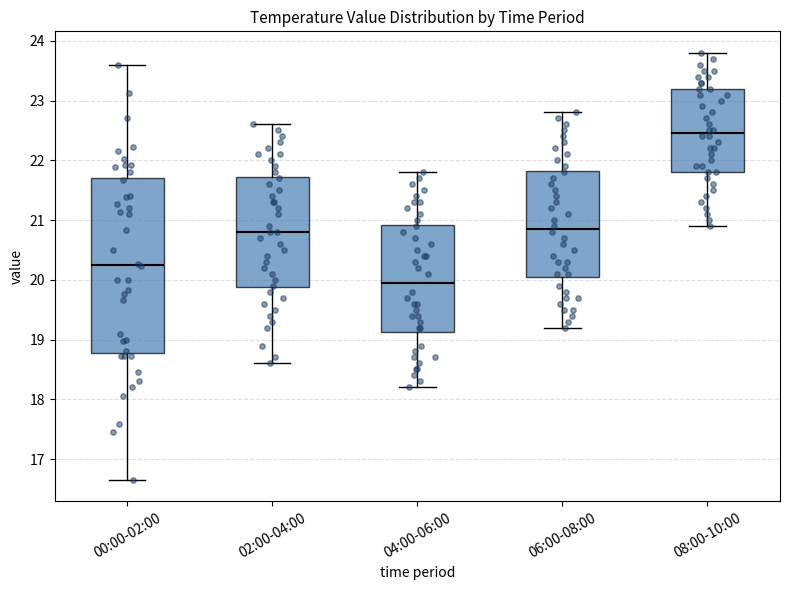

Reading left to right, read every box against the y-axis: the position of its median line, the range the box covers, and the ends of its whiskers. The values are not printed on the chart, so give them approximately, as read against the axis.

00:00-02:00: median 20.3, box 18.8 to 21.7, whiskers 16.7 to 23.6
02:00-04:00: median 20.8, box 19.9 to 21.7, whiskers 18.6 to 22.6
04:00-06:00: median 20.0, box 19.1 to 20.9, whiskers 18.2 to 21.8
06:00-08:00: median 20.9, box 20.1 to 21.8, whiskers 19.2 to 22.8
08:00-10:00: median 22.5, box 21.8 to 23.2, whiskers 20.9 to 23.8